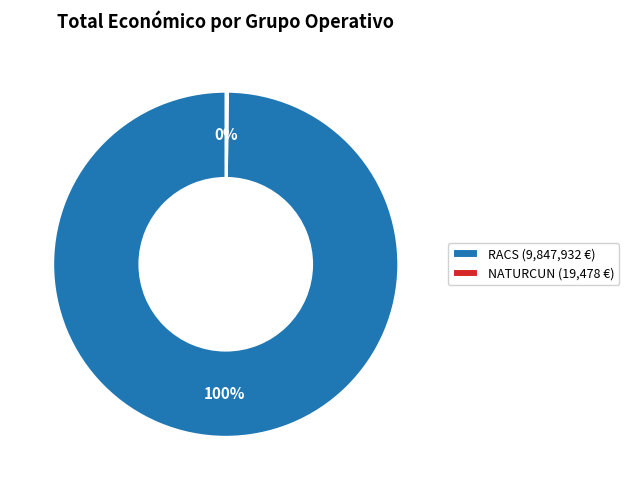

What is the largest slice in the pie chart?

RACS (9,847,932 €)